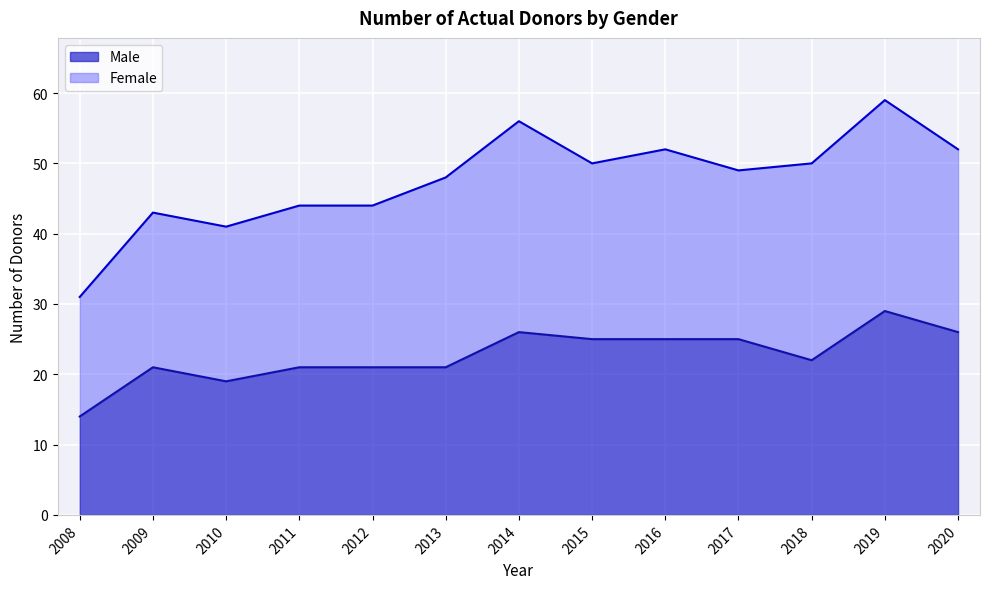

Does the chart display data point markers on the line(s)?

No